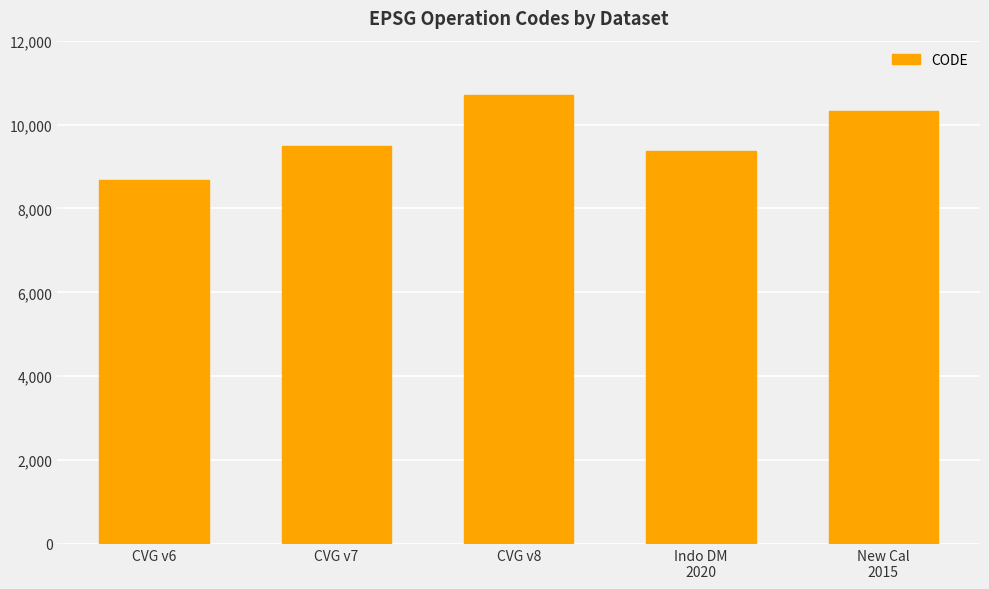

Is it true that the value at Indo DM
2020 is 13351?

False